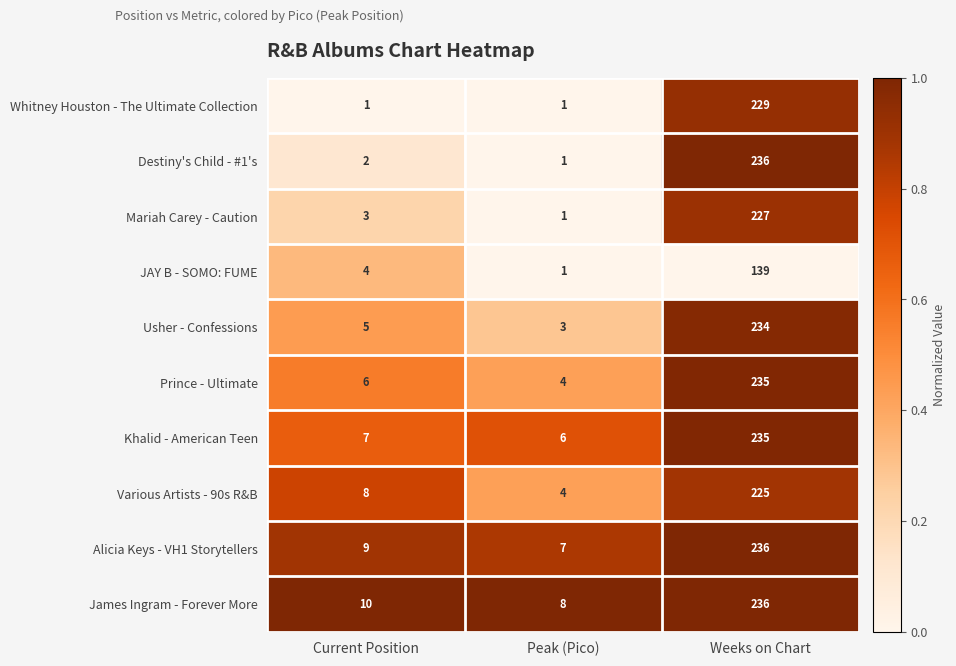

Which series has the widest spread of values?

Destiny's Child - #1's